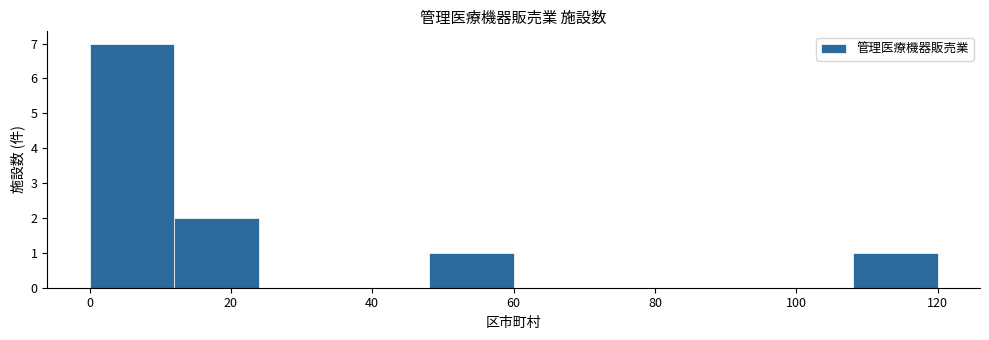

Reading left to right, transcribe this chart: for each bar, give the range it covers on the x-axis and its height. The values are not printed on the chart, so give them approximately, as read against the axis.

0 to 12: 7
12 to 24: 2
24 to 36: 0
36 to 48: 0
48 to 60: 1
60 to 72: 0
72 to 84: 0
84 to 96: 0
96 to 108: 0
108 to 120: 1